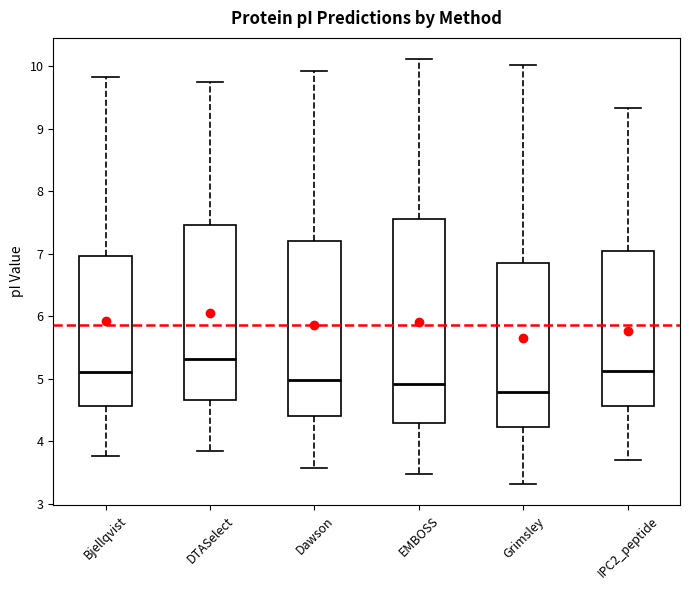

Reading left to right, transcribe this box plot: for each box, give where its median line is, the range the box spans, and where its two whiskers end, as read against the y-axis. The values are not printed on the chart, so give them approximately, as read against the axis.

Bjellqvist: median 5.1, box 4.6 to 7.0, whiskers 3.8 to 9.8
DTASelect: median 5.3, box 4.7 to 7.5, whiskers 3.8 to 9.8
Dawson: median 5.0, box 4.4 to 7.2, whiskers 3.6 to 9.9
EMBOSS: median 4.9, box 4.3 to 7.5, whiskers 3.5 to 10.1
Grimsley: median 4.8, box 4.2 to 6.8, whiskers 3.3 to 10.0
IPC2_peptide: median 5.1, box 4.6 to 7.0, whiskers 3.7 to 9.3